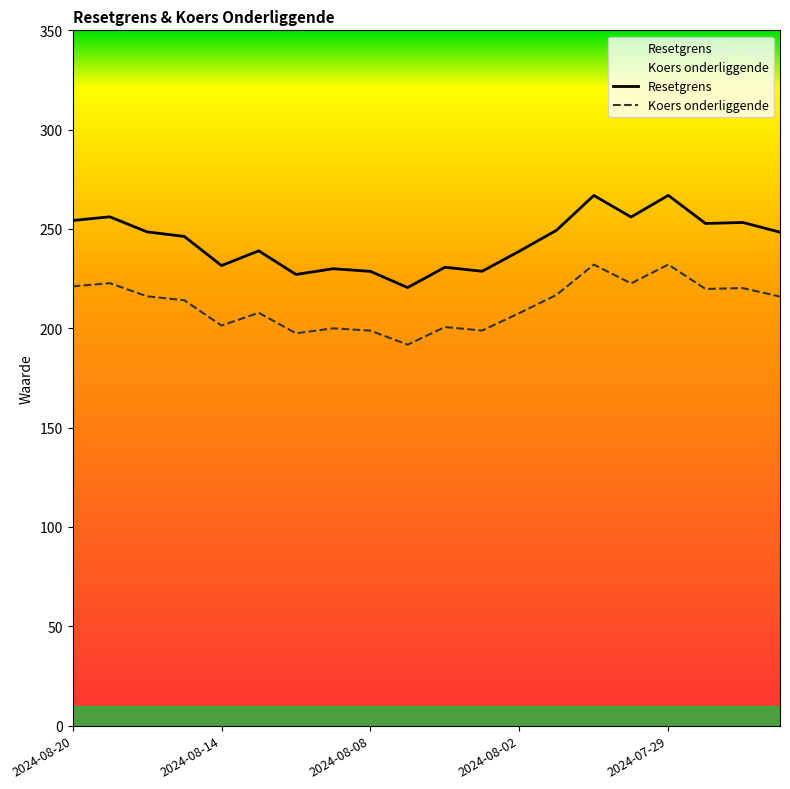

The value of Koers onderliggende at 2024-08-19 is 66.6. True or false?

False